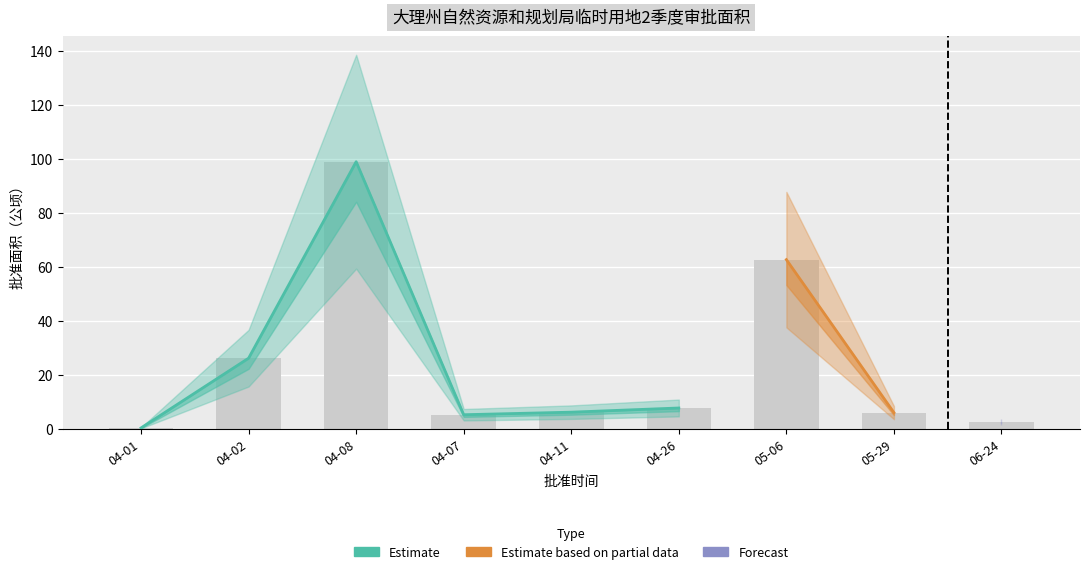

What is the label of the 8th bar from the left?

05-29